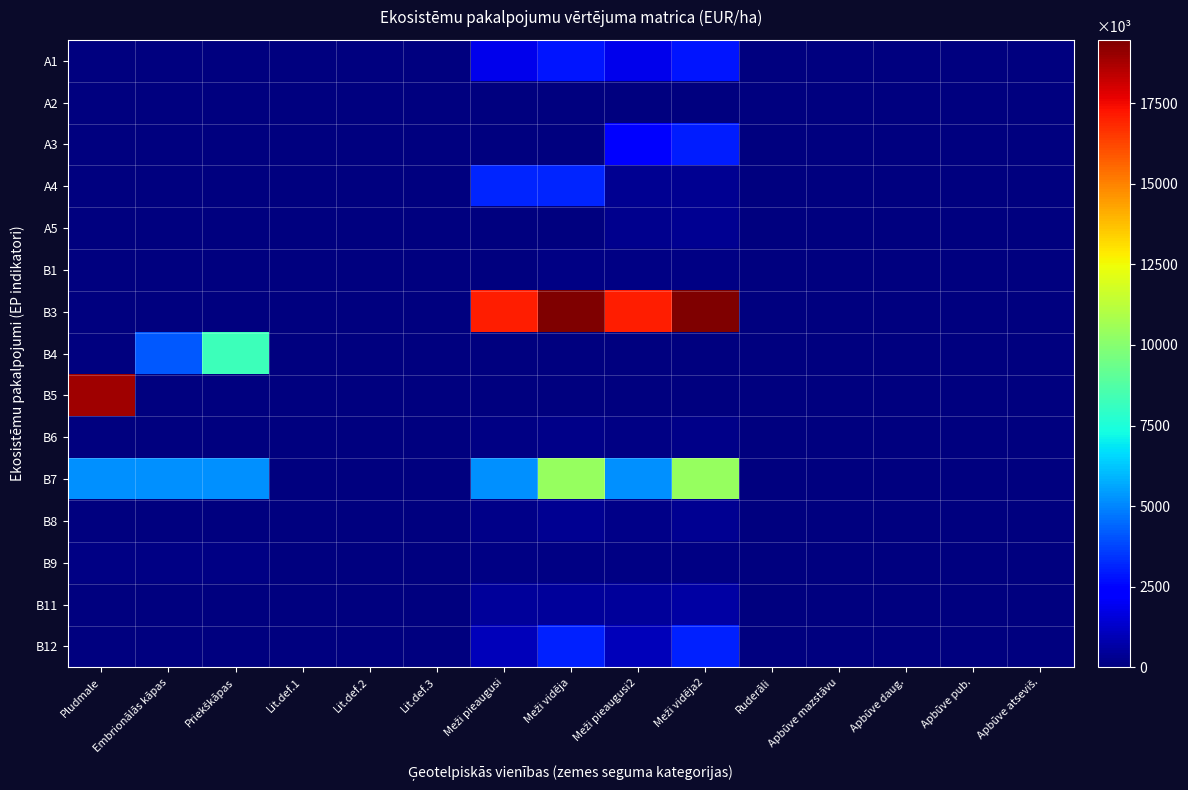

Rank the series by their maximum value, from highest to lowest.

B3, B5, B7, B4, A4, B12, A3, A1, B11, A5, B8, B6, B9, B1, A2